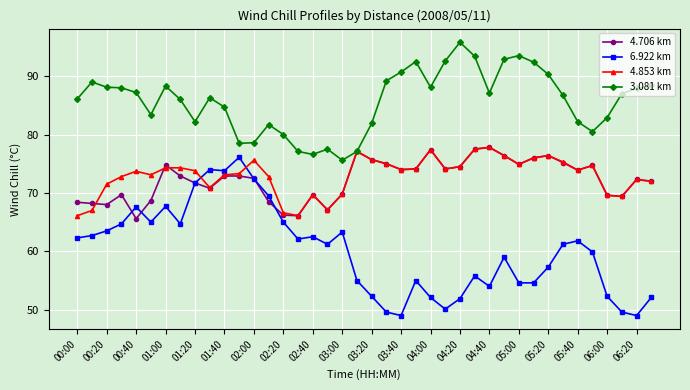

What is the greatest value displayed?

95.8